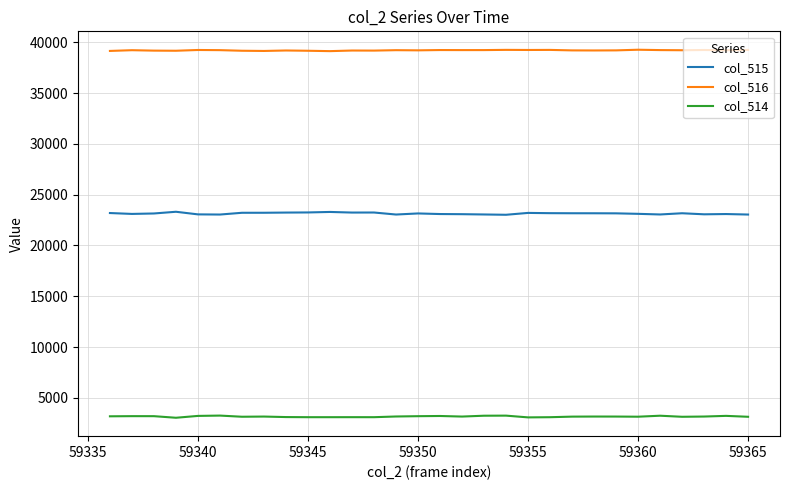

True or false: col_514 and col_515 intersect in this chart.

False